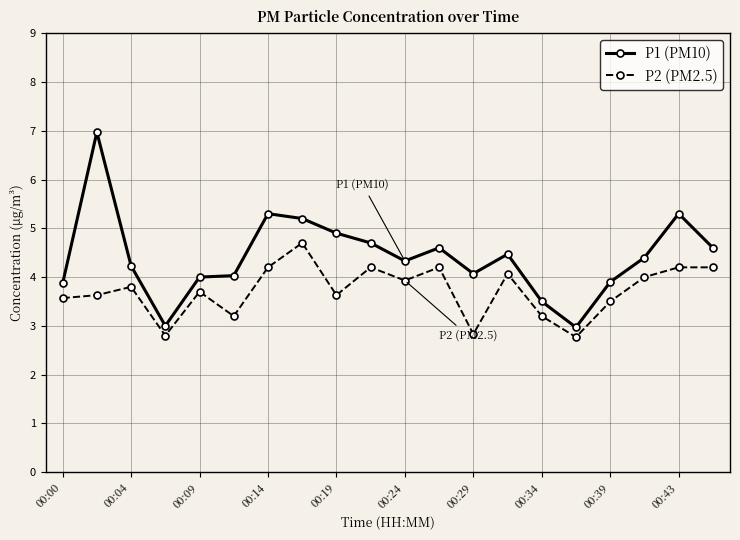

Which series has the largest total across all categories?

P1 (PM10)